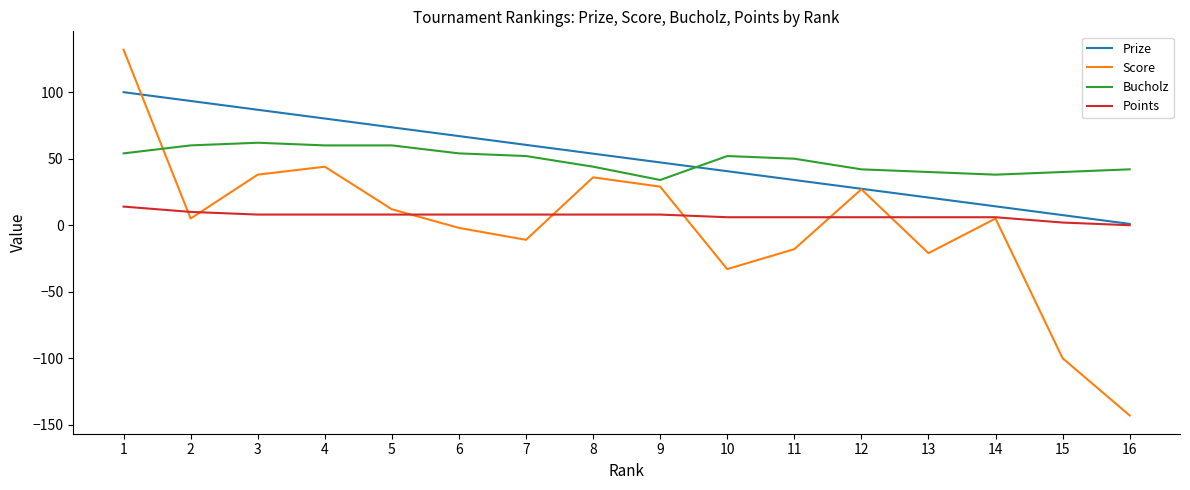

Read the Bucholz value at 3.

62.0